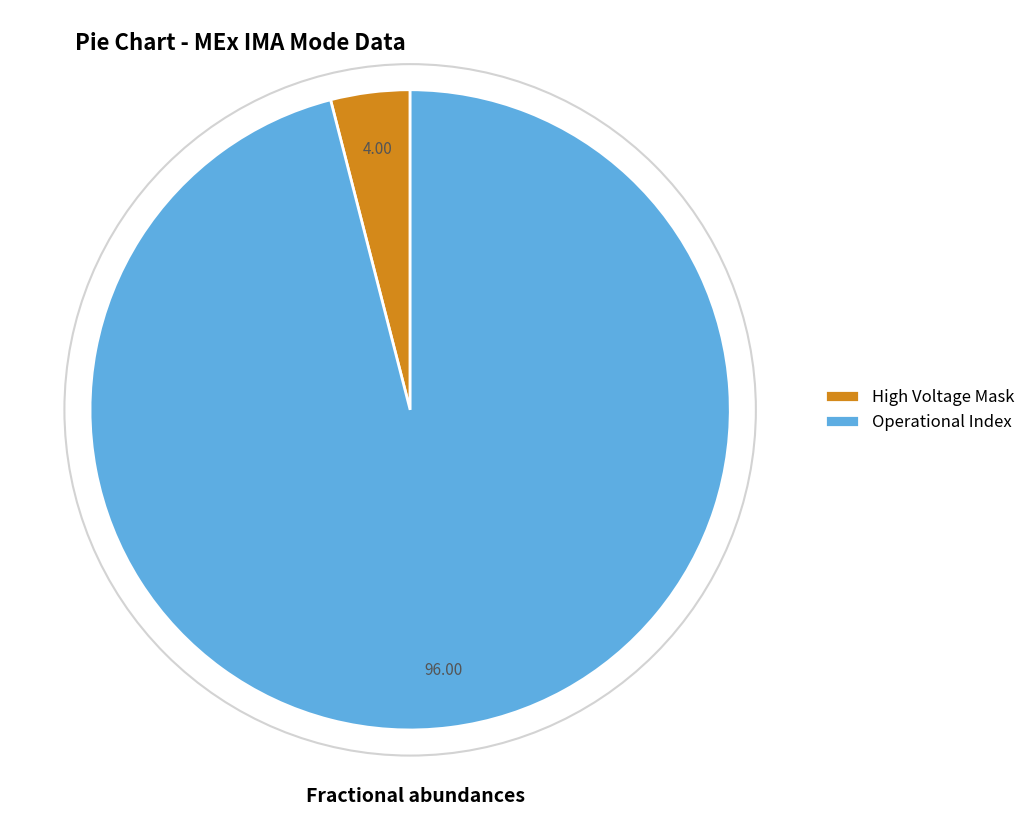

Does any single category account for the majority?

Yes